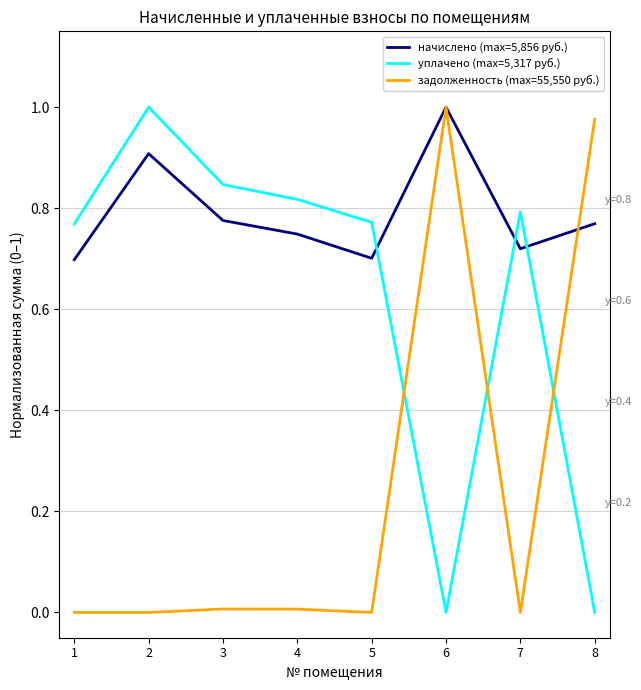

List the series in order of their overall mean, highest first.

начислено (max=5,856 руб.), уплачено (max=5,317 руб.), задолженность (max=55,550 руб.)